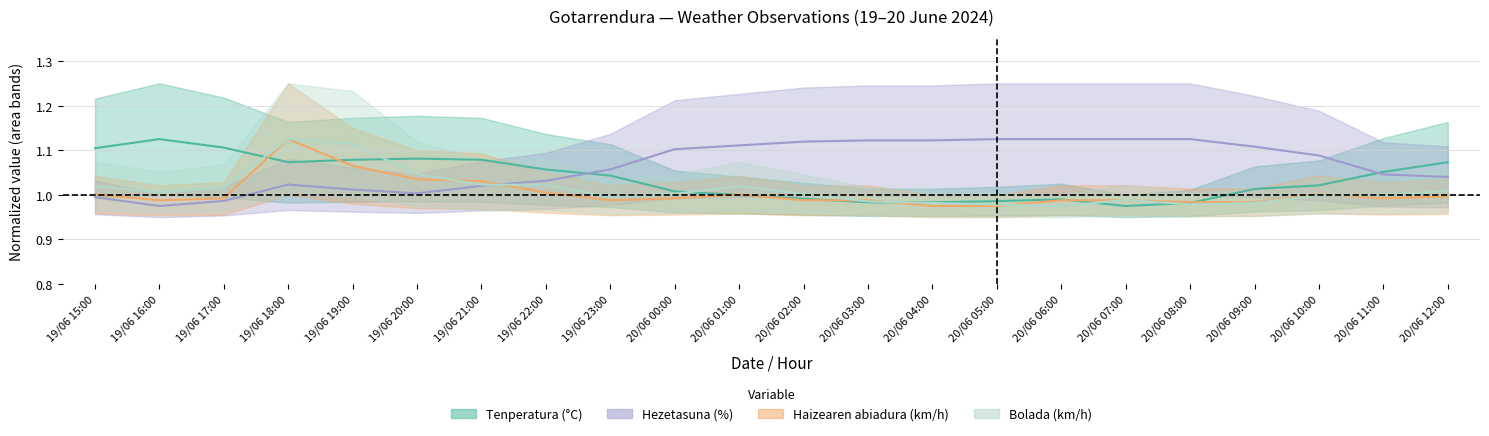

What is the total value across all series at 20/06 10:00?

4.1